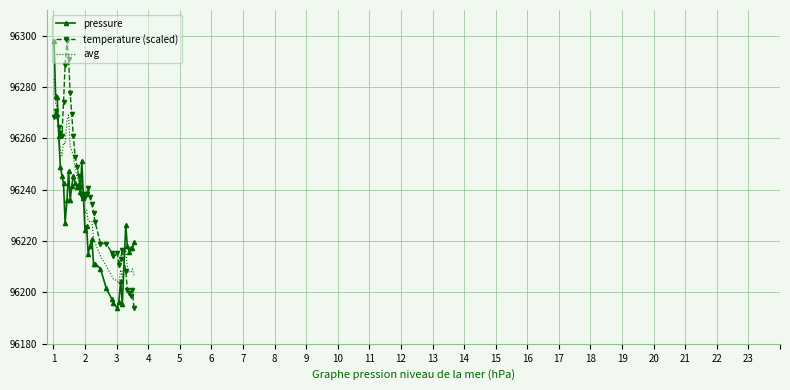

What is the smallest value displayed?

96193.9